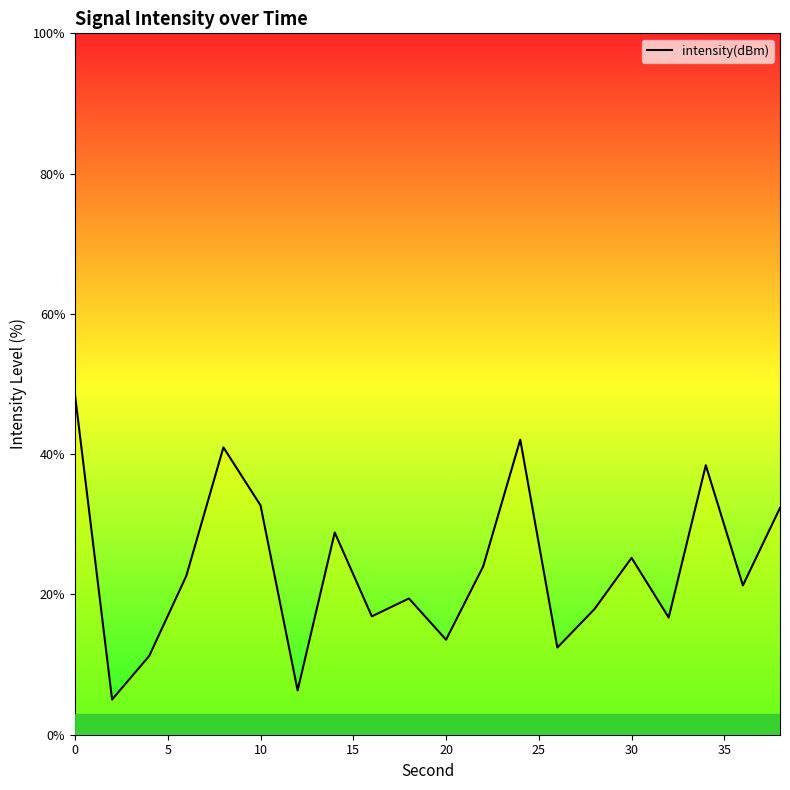

What is the greatest value displayed?

48.5